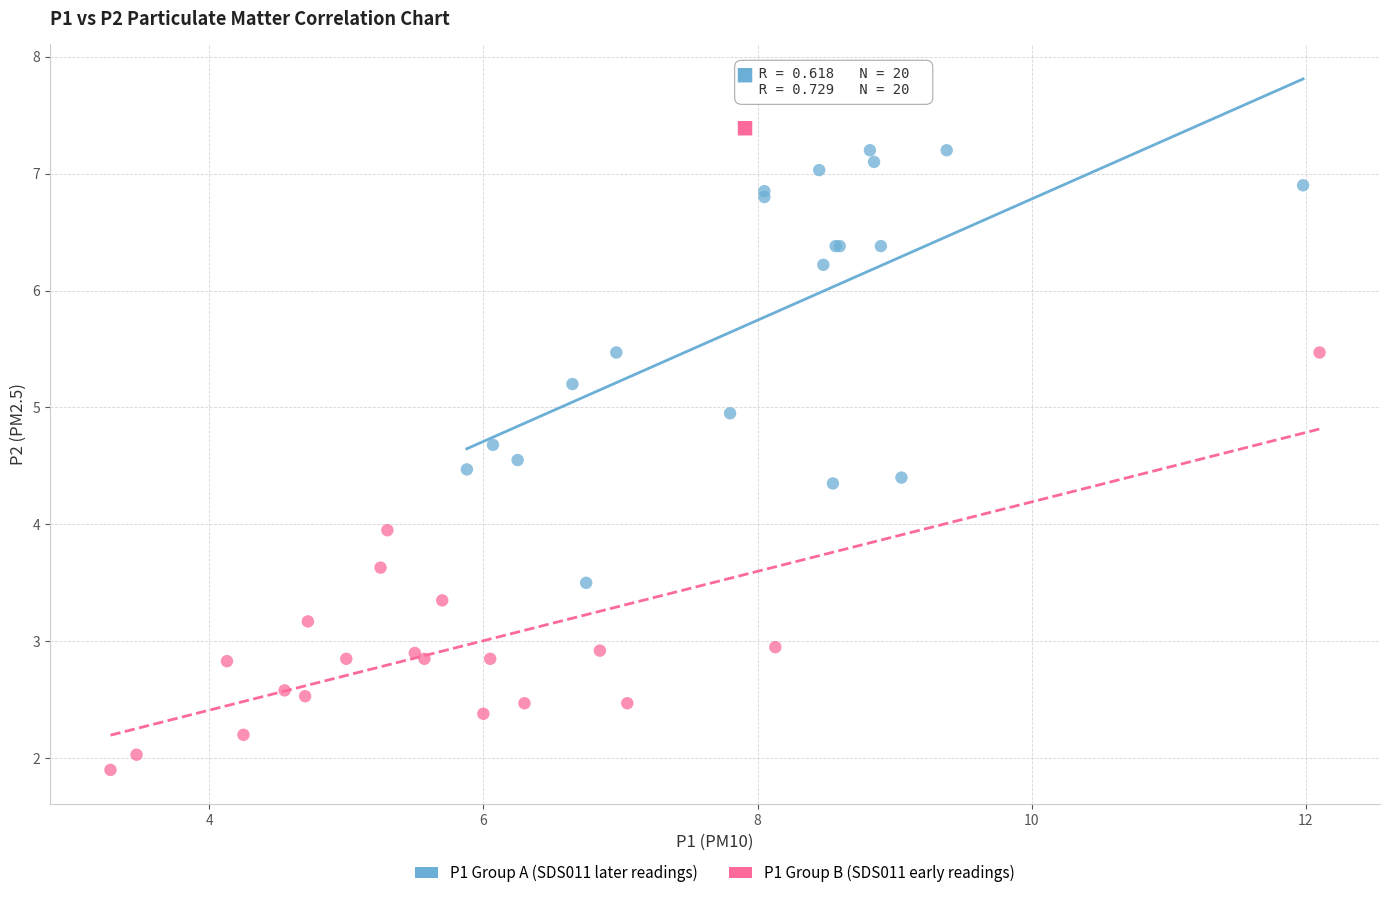

Which series reaches the maximum Y coordinate?

P1 Group A (SDS011 later readings)